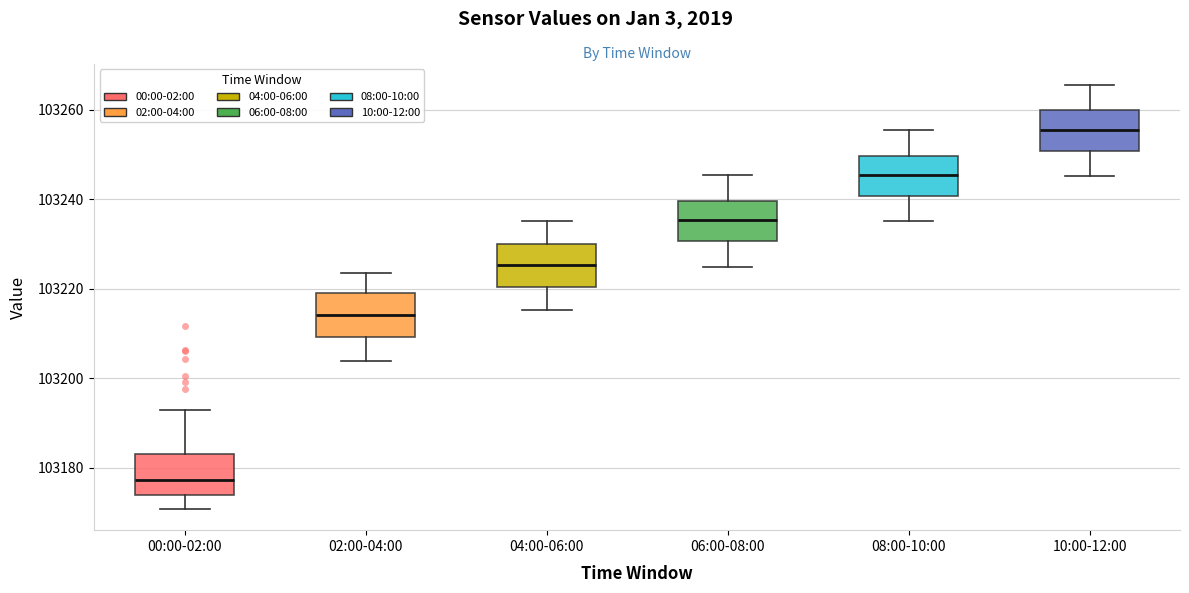

Which box's median line is the highest?

10:00-12:00